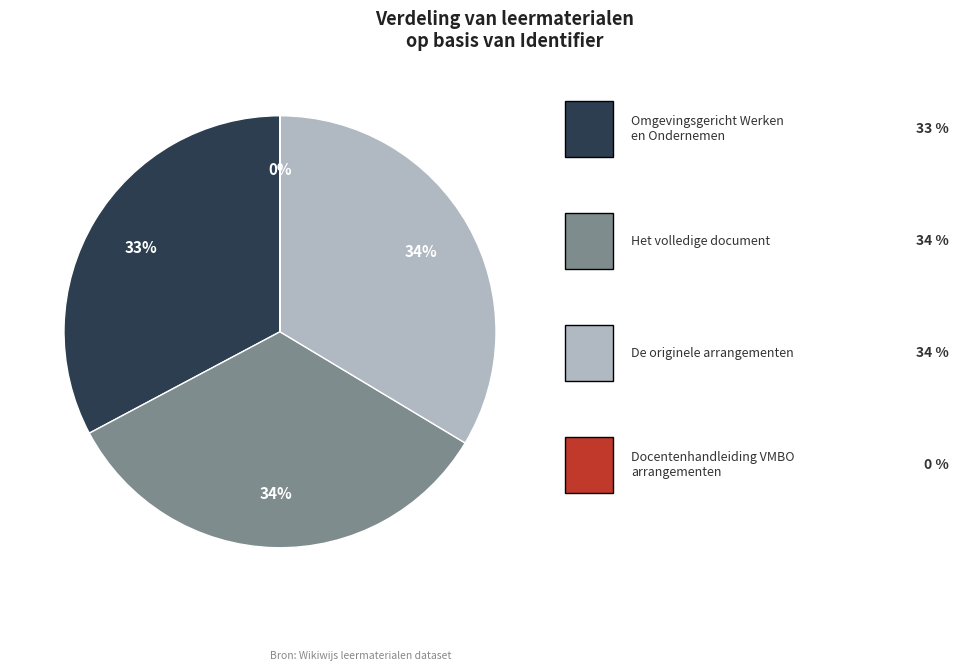

To the nearest percent, what is the average slice percentage?

25%